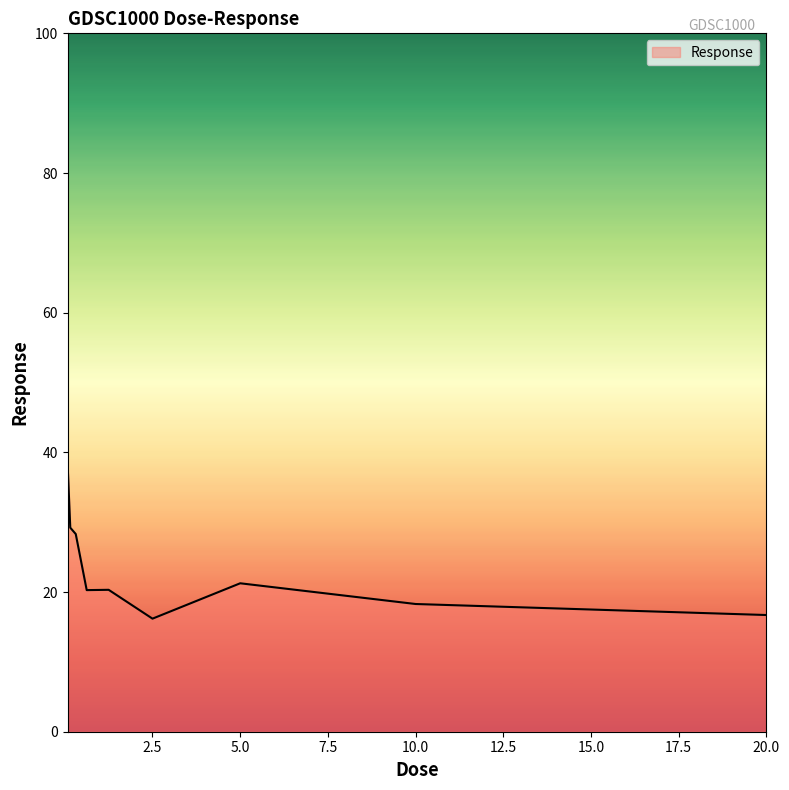

What is the minimum value shown in the chart?

16.2